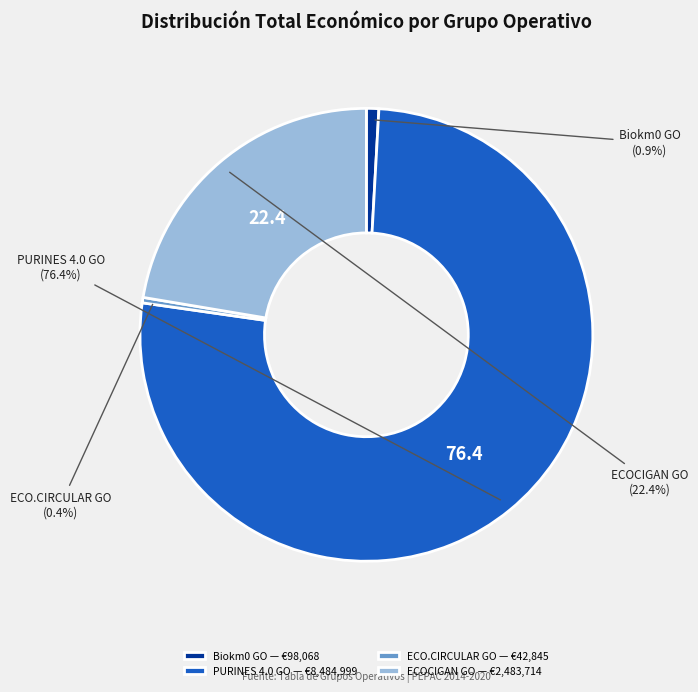

Count the number of slices in the pie.

4